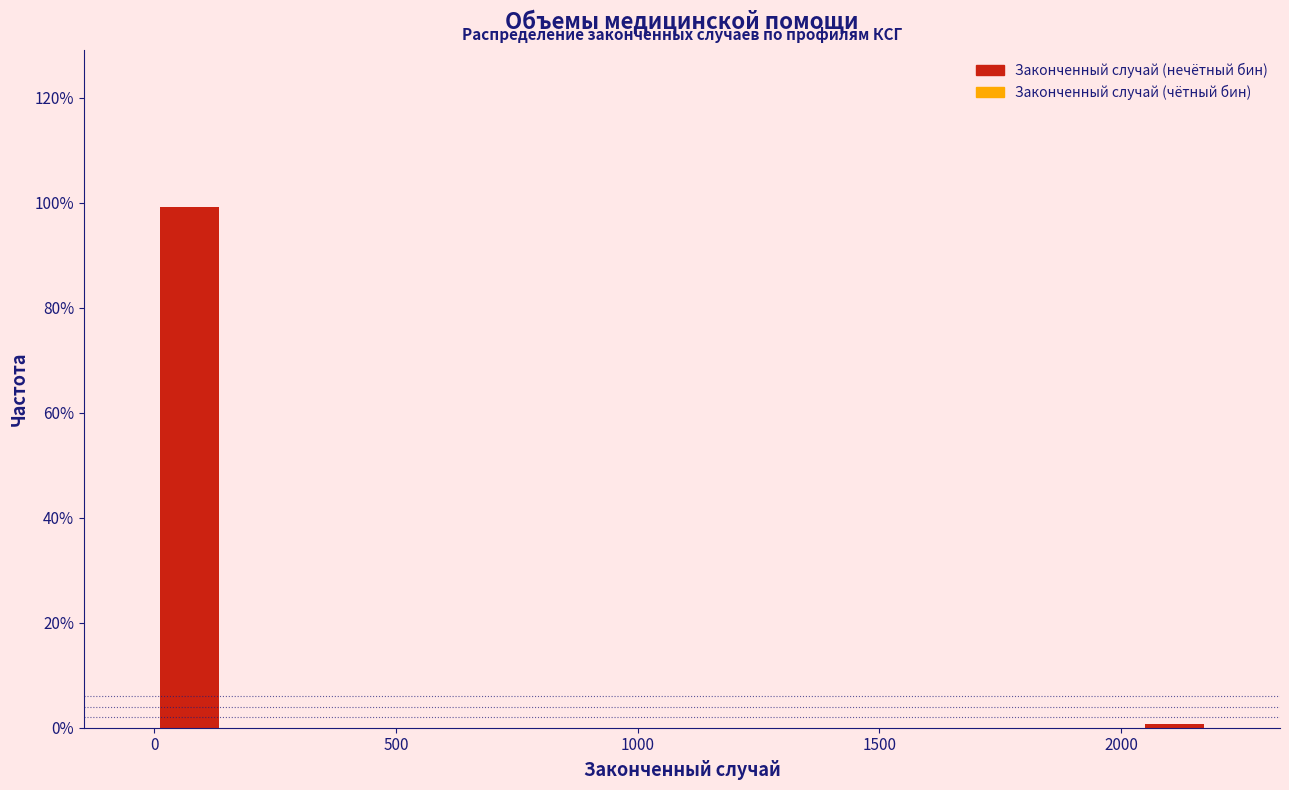

Read against the x-axis, roughly where is the centre of the tallest bar?

50